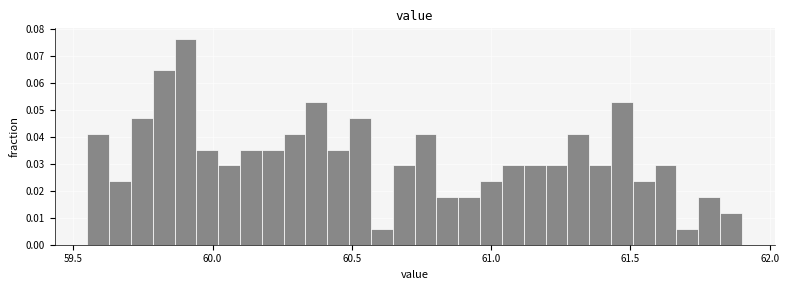

Read against the x-axis, roughly where is the centre of the tallest bar?

59.90